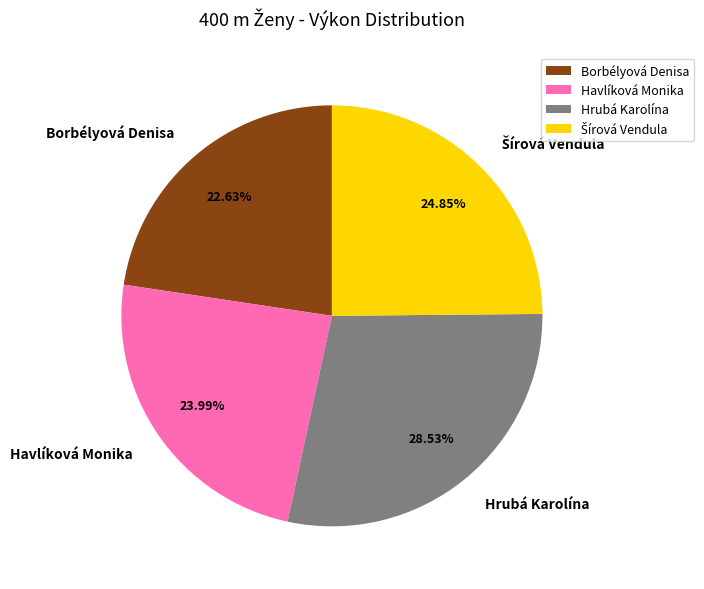

Count the number of slices in the pie.

4